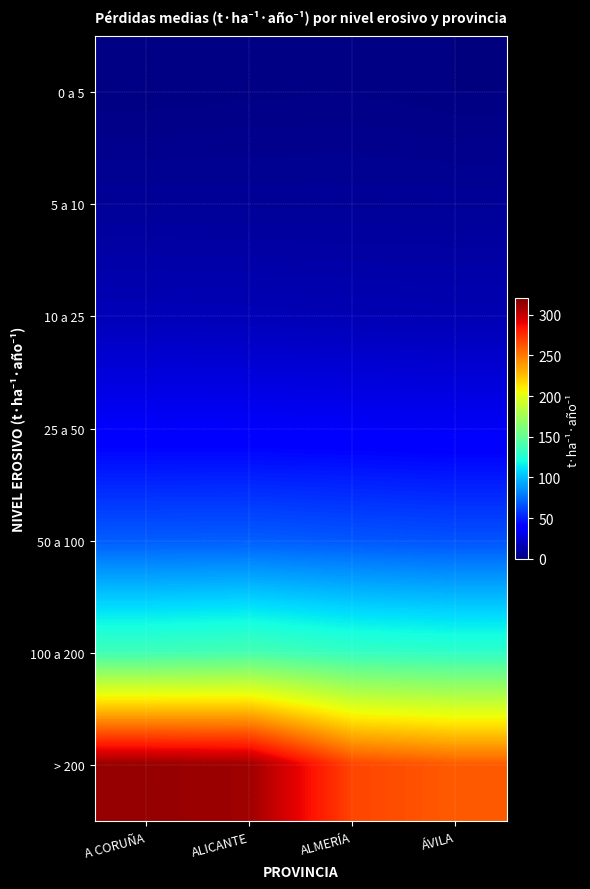

What is the spread (max minus min) of values at A CORUÑA?

312.0